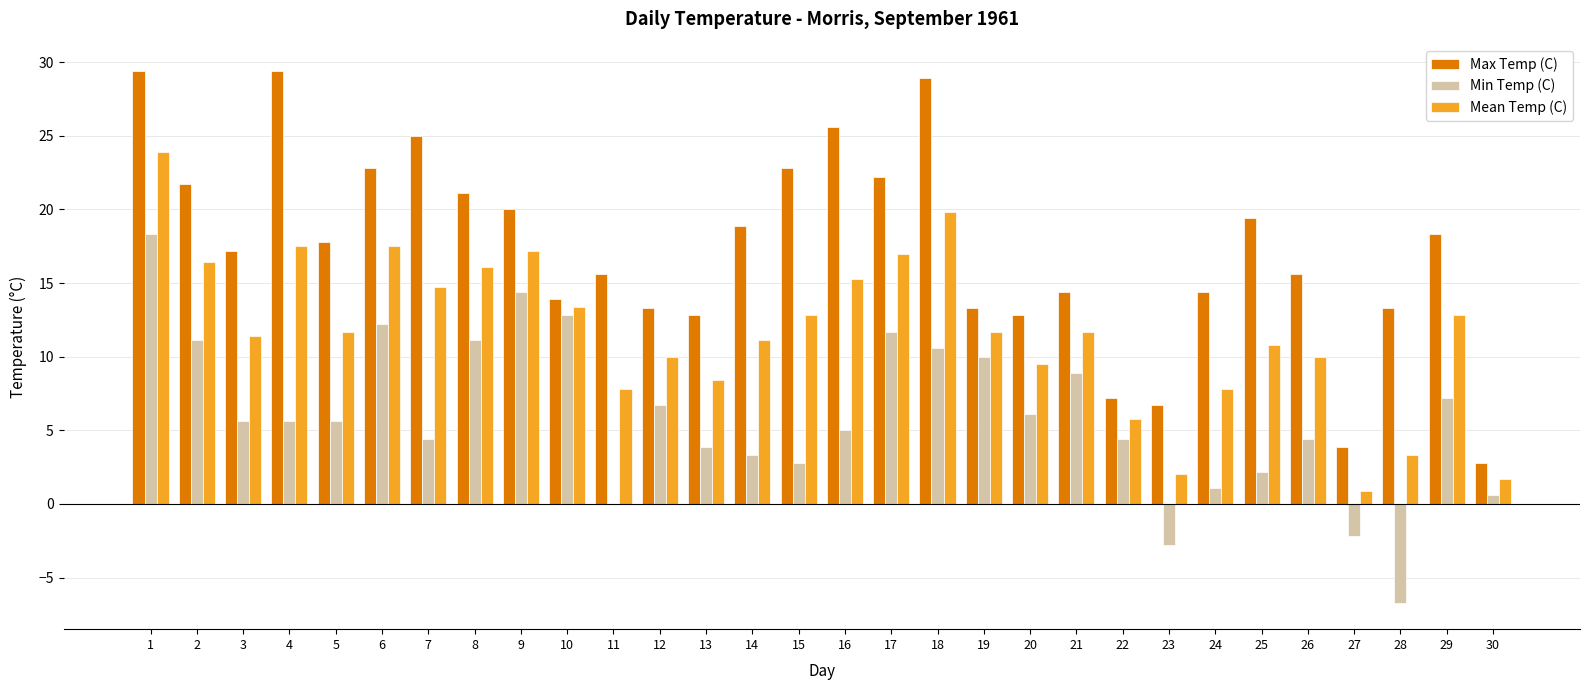

Reading left to right, extract all data points from this chart.

Max Temp (C): 29.4	21.7	17.2	29.4	17.8	22.8	25.0	21.1	20.0	13.9	15.6	13.3	12.8	18.9	22.8	25.6	22.2	28.9	13.3	12.8	14.4	7.2	6.7	14.4	19.4	15.6	3.9	13.3	18.3	2.8
Min Temp (C): 18.3	11.1	5.6	5.6	5.6	12.2	4.4	11.1	14.4	12.8	0.0	6.7	3.9	3.3	2.8	5.0	11.7	10.6	10.0	6.1	8.9	4.4	-2.8	1.1	2.2	4.4	-2.2	-6.7	7.2	0.6
Mean Temp (C): 23.9	16.4	11.4	17.5	11.7	17.5	14.7	16.1	17.2	13.4	7.8	10.0	8.4	11.1	12.8	15.3	17.0	19.8	11.7	9.5	11.7	5.8	2.0	7.8	10.8	10.0	0.9	3.3	12.8	1.7